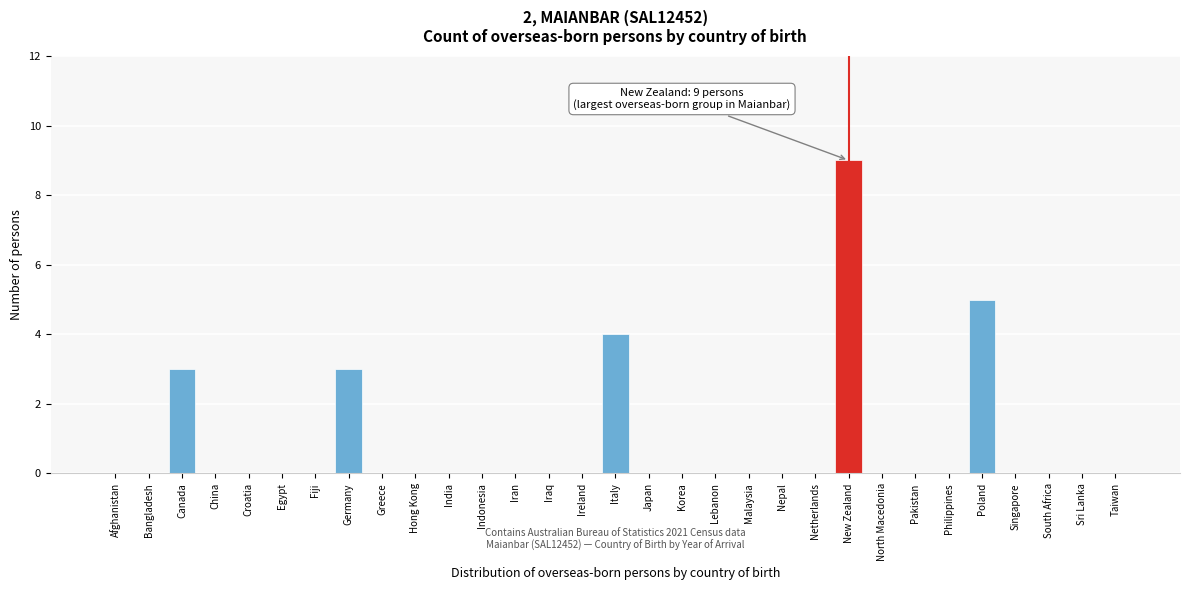

True or false: the data shows 0 at Philippines.

True